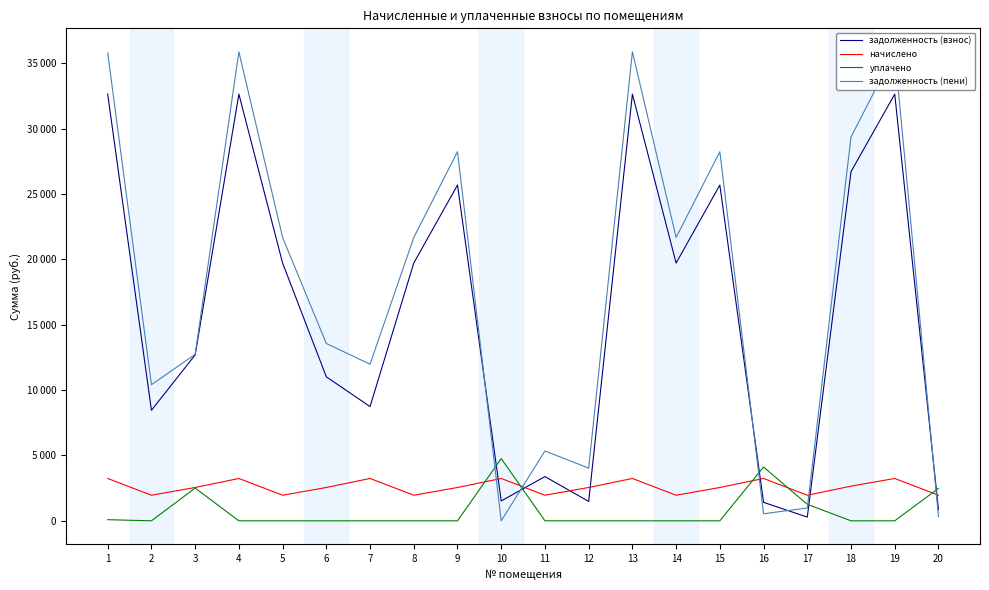

List the series in order of their peak value, lowest first.

начислено, уплачено, задолженность (взнос), задолженность (пени)